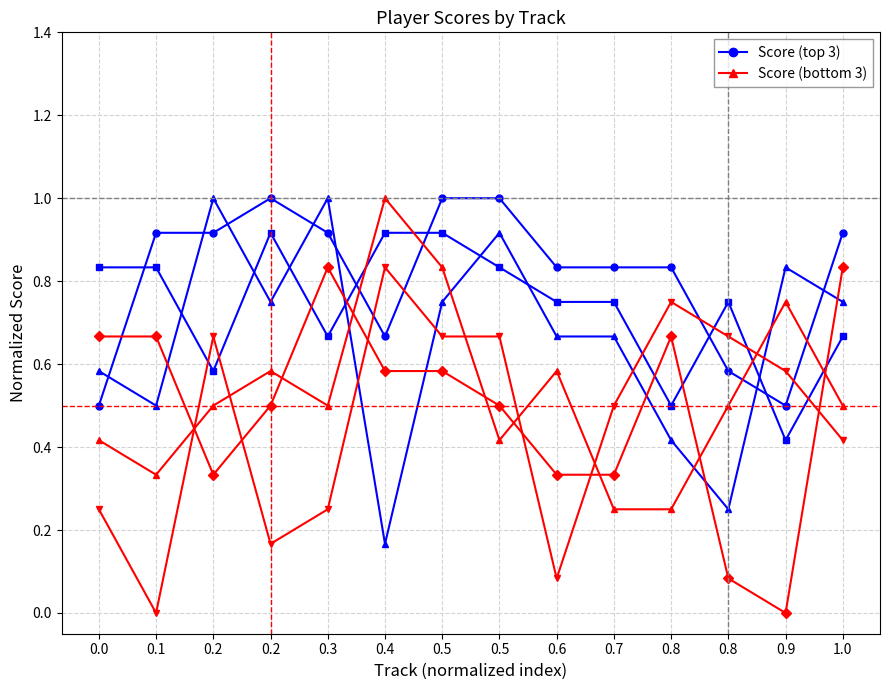

Which has a higher value, 0.5 or 0.2?

0.5